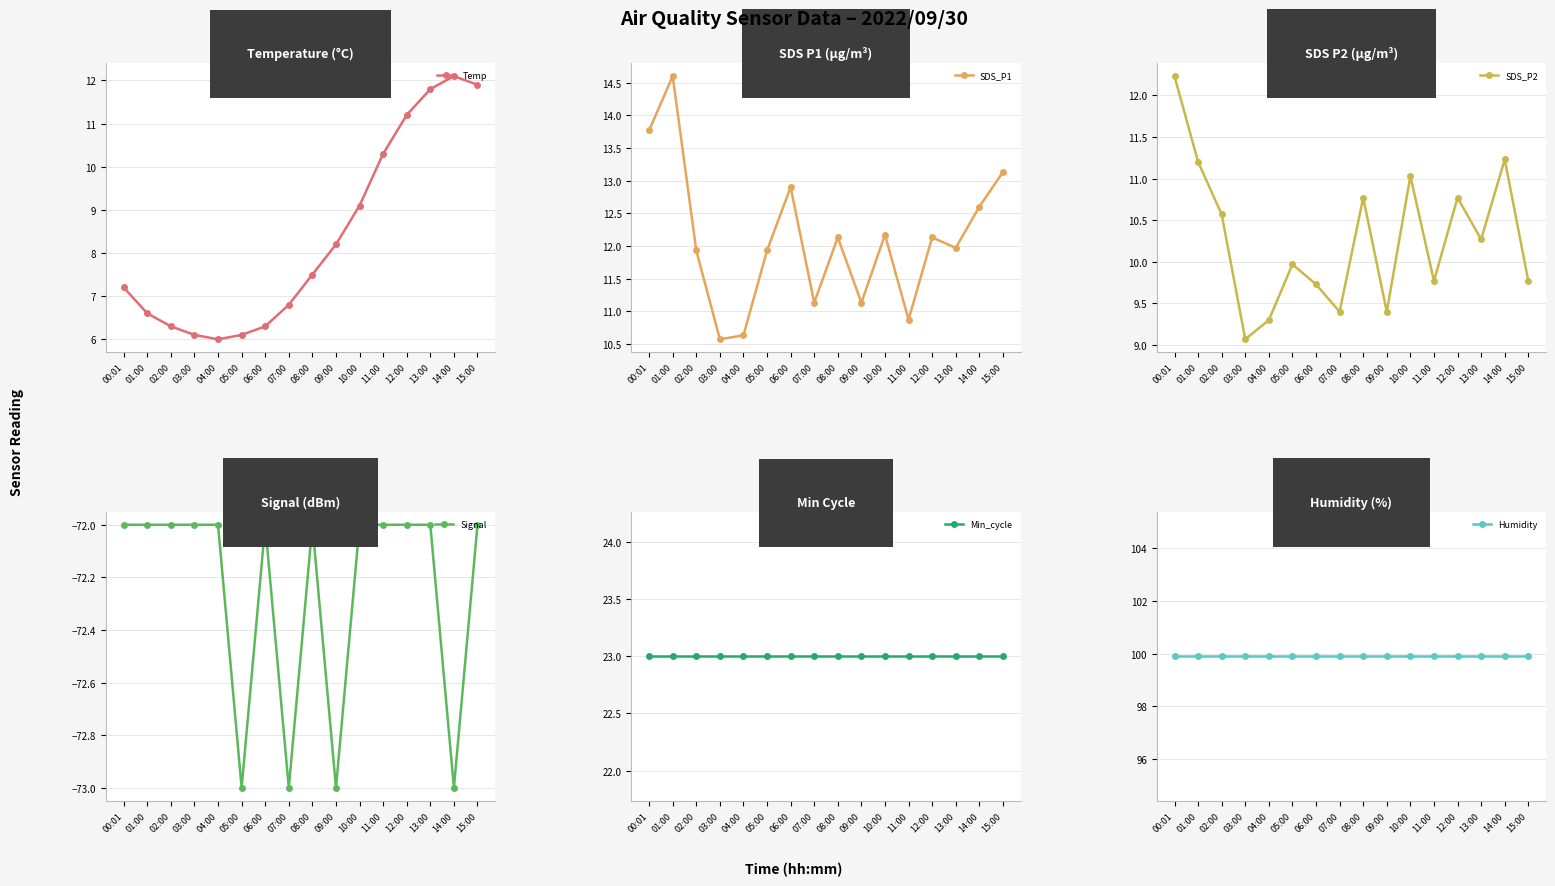

At which label does SDS_P1 first exceed 12?

00:01